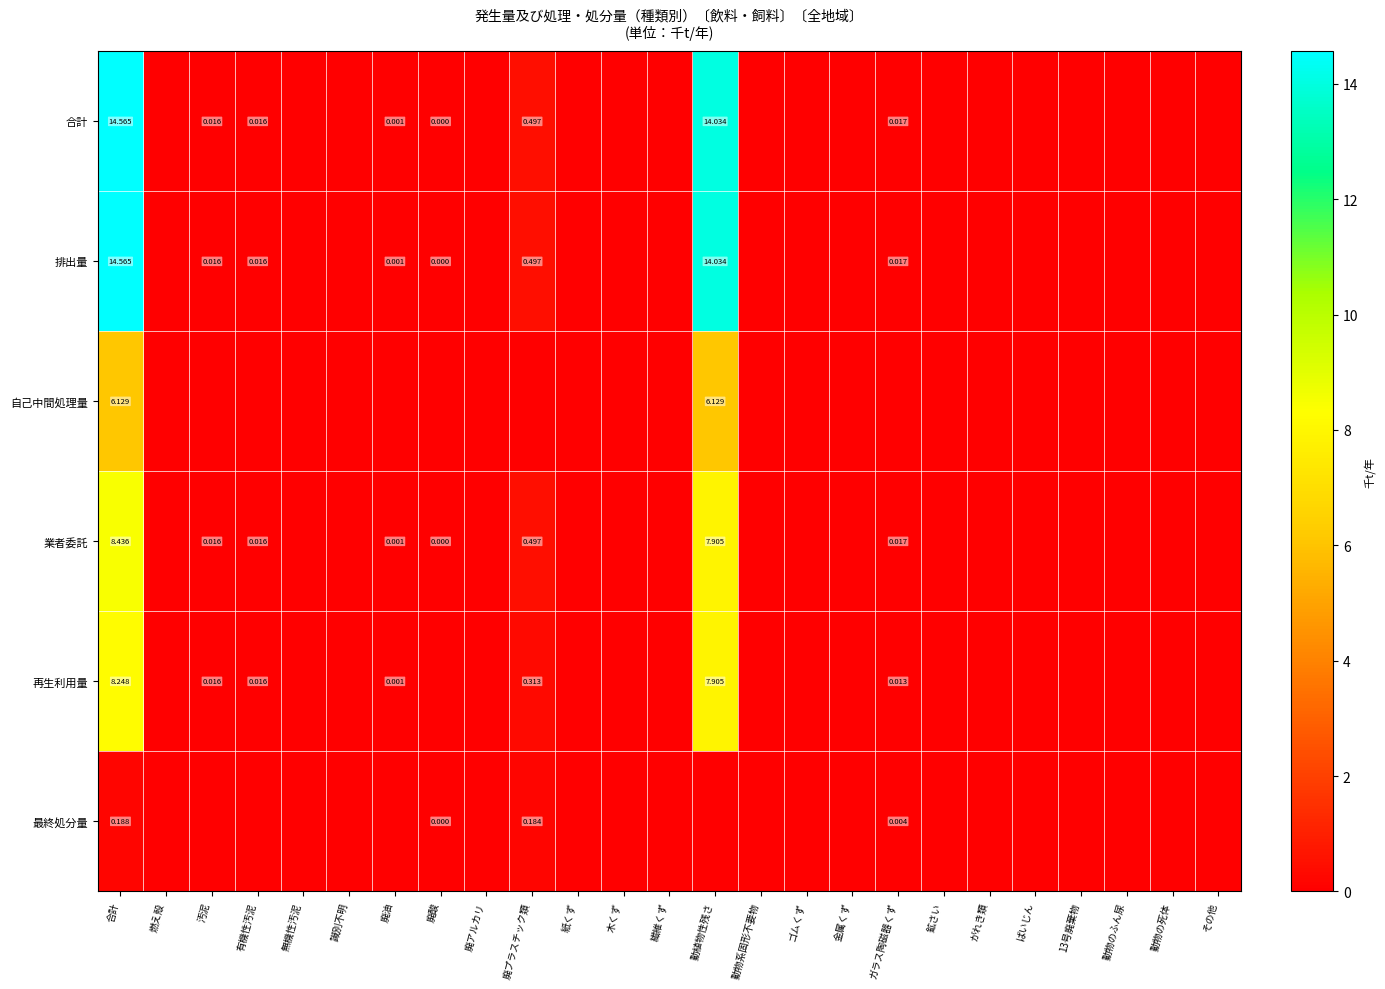

Between 合計 and 動物のふん尿, which series saw the biggest shift?

合計